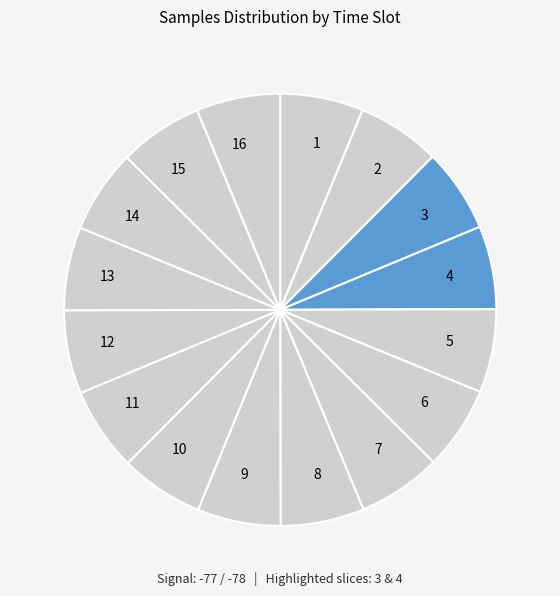

True or false: 16 accounts for 6% of the total.

True